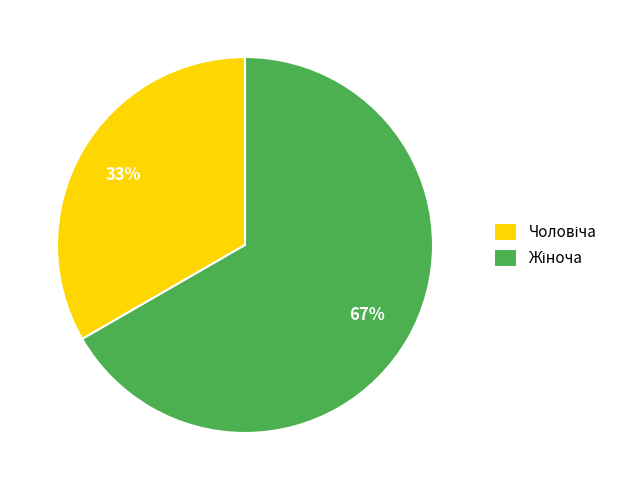

Is there a majority slice in this chart?

Yes